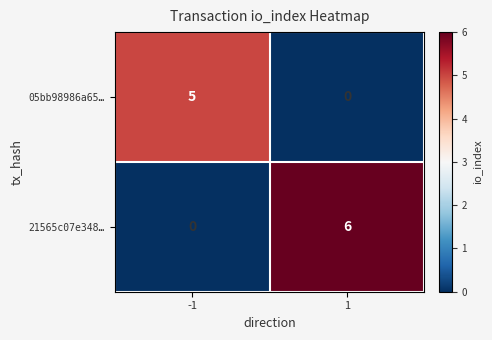

At which category is the sum across all series the highest?

1